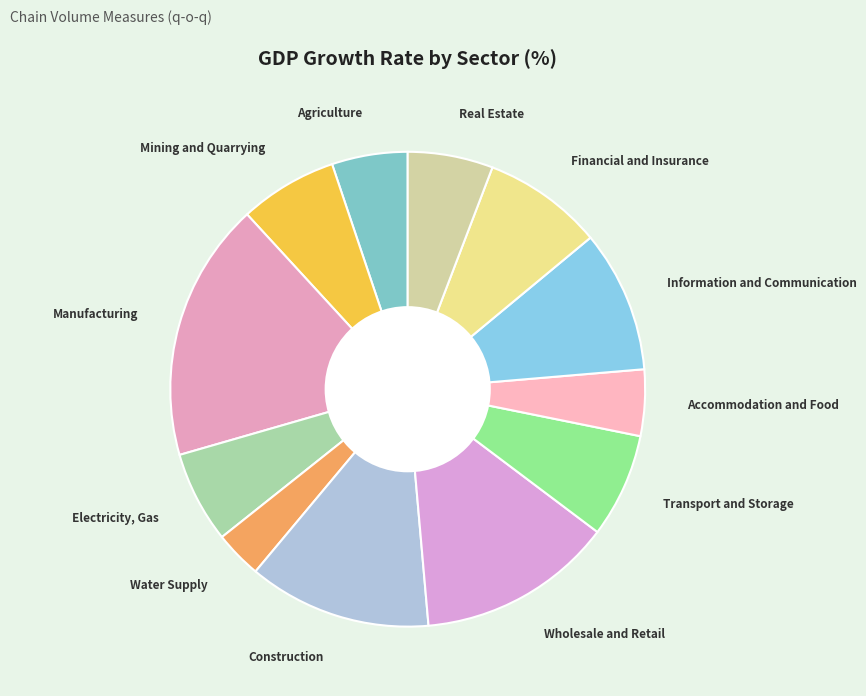

Which slice is the largest?

Manufacturing